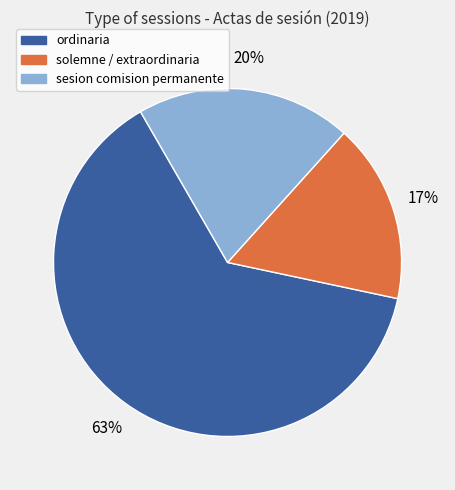

What is the majority slice?

ordinaria